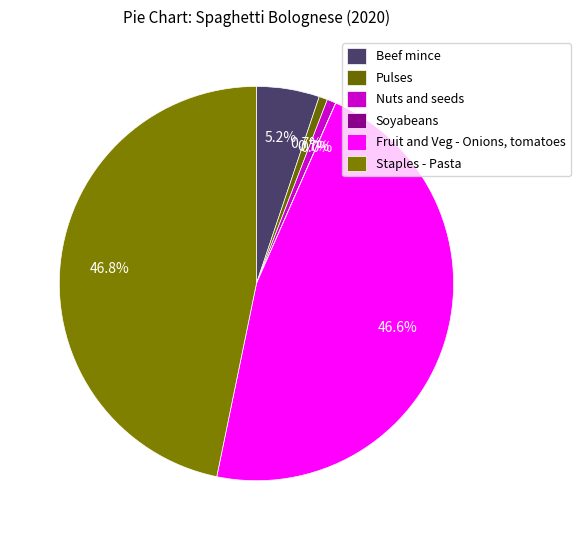

Does Beef mince represent more than half of the total?

No